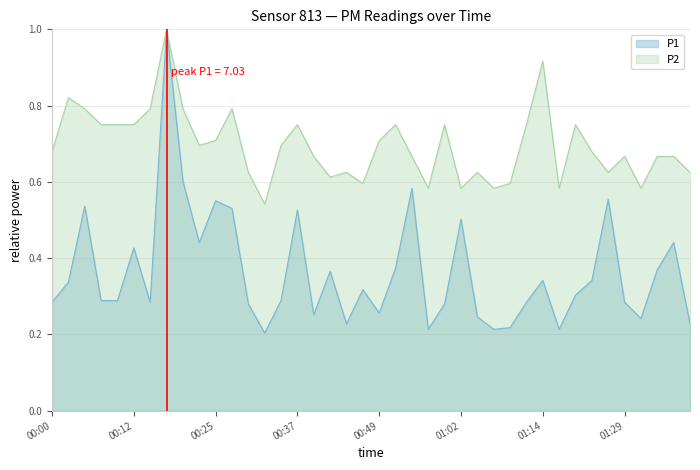

The value of P2 at 01:22 is 0.8. True or false?

True